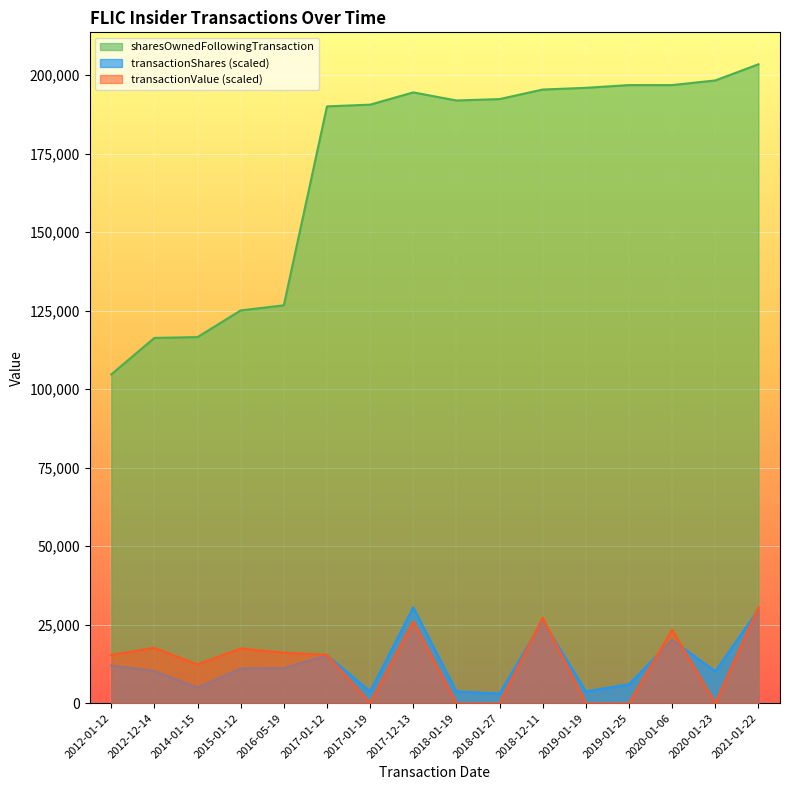

Count the number of data series in this chart.

3